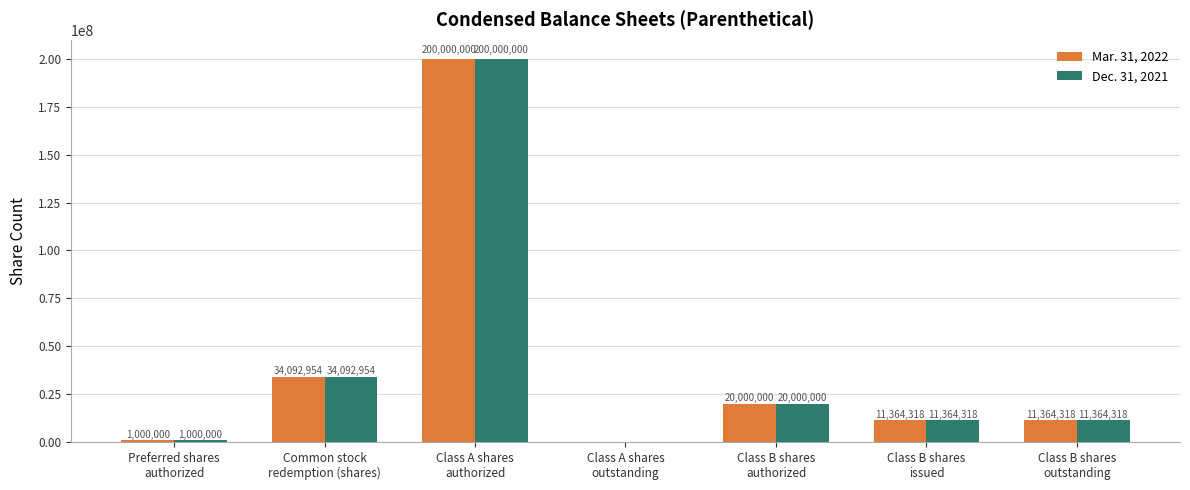

Read the Dec. 31, 2021 value at Class B shares
authorized.

20000000